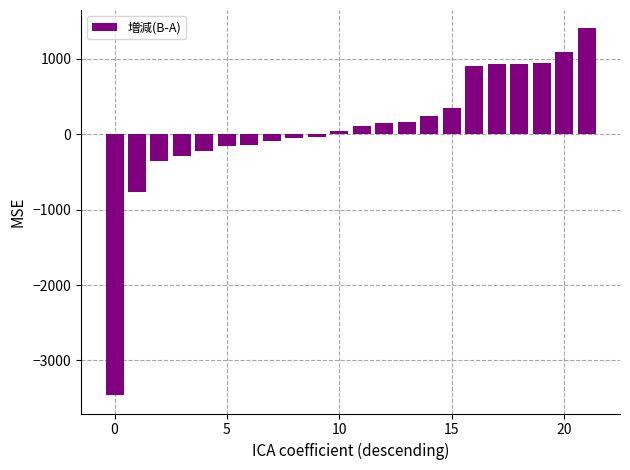

What is the smallest value displayed?

-3460